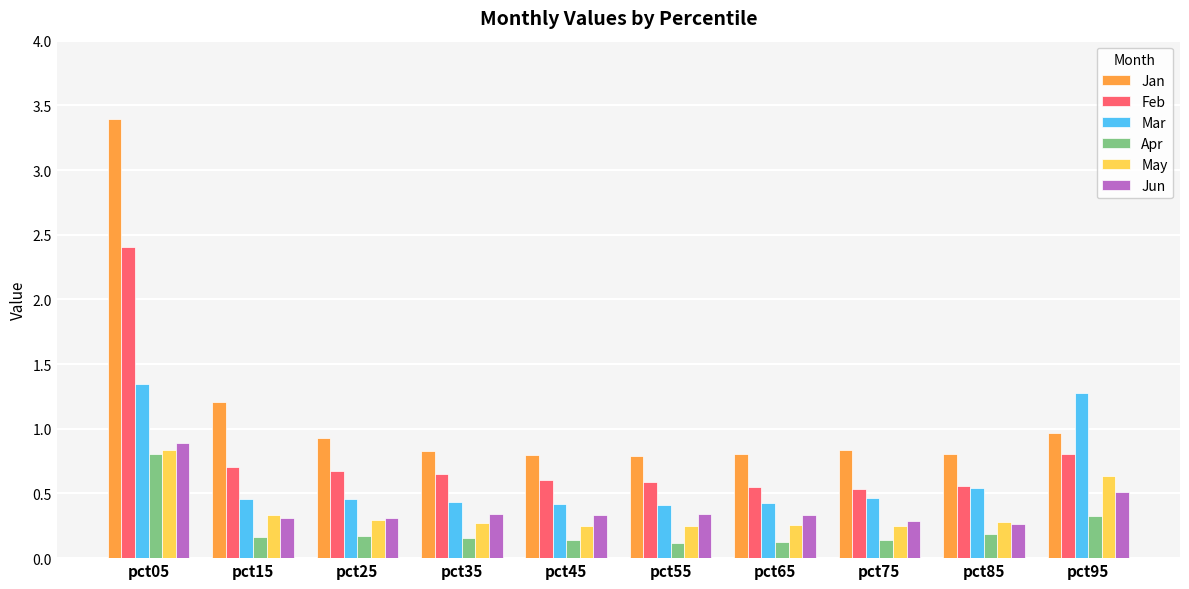

At which label does Feb reach its peak?

pct05